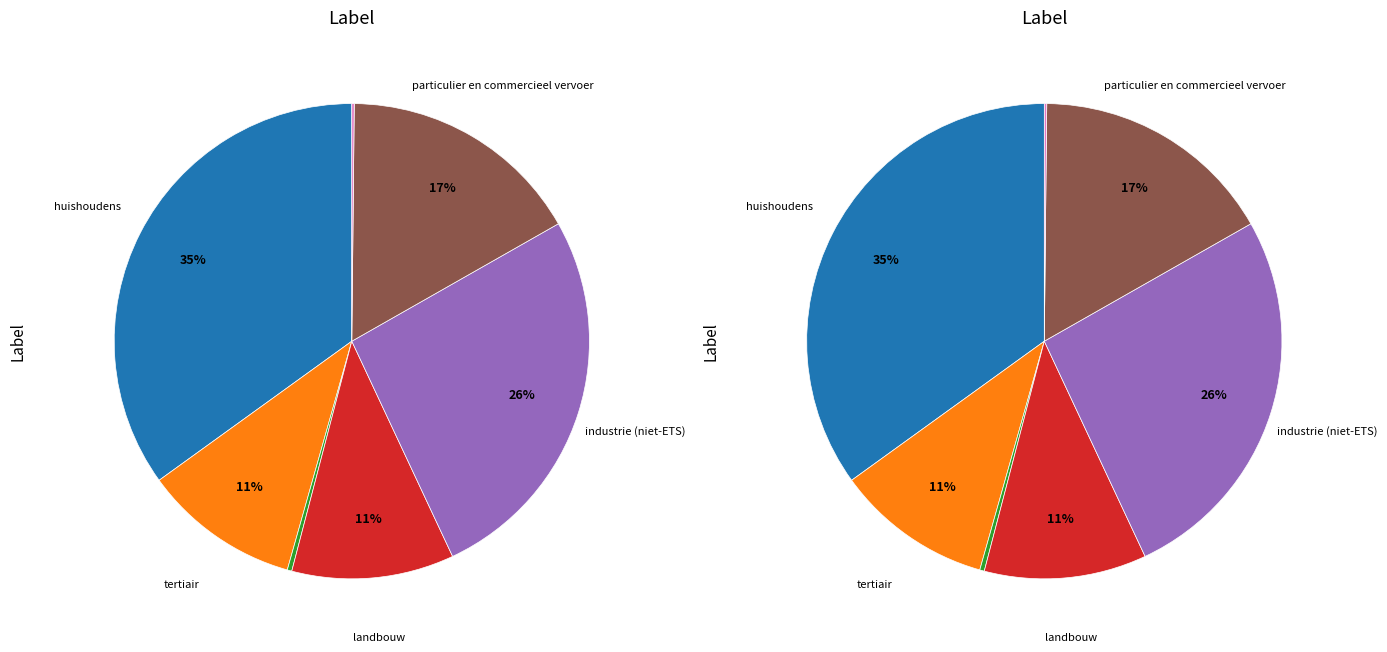

True or false: openbare verlichting accounts for 0% of the total.

True